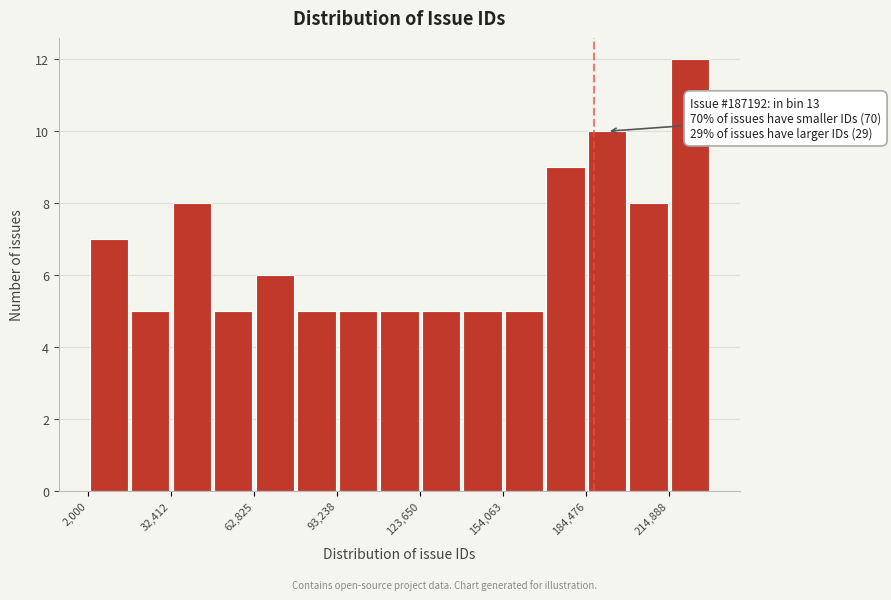

Read against the x-axis, roughly where is the centre of the tallest bar?

220000